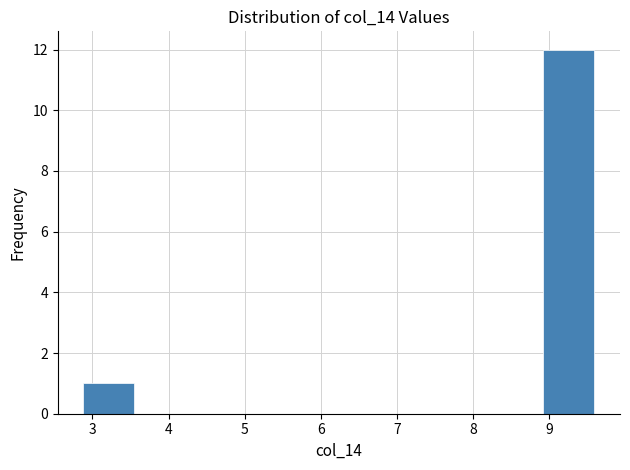

Over which range of the x-axis is the bar tallest?

8.9 to 9.6